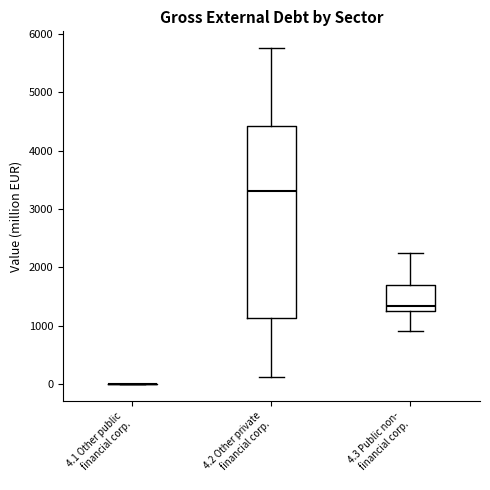

Comparing the boxes themselves (not the whiskers), which one is the tallest?

4.2 Other private financial corp.